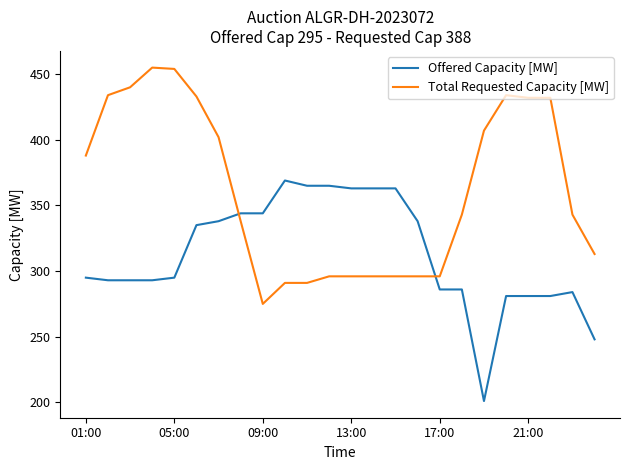

What is the minimum value for Offered Capacity [MW]?

201